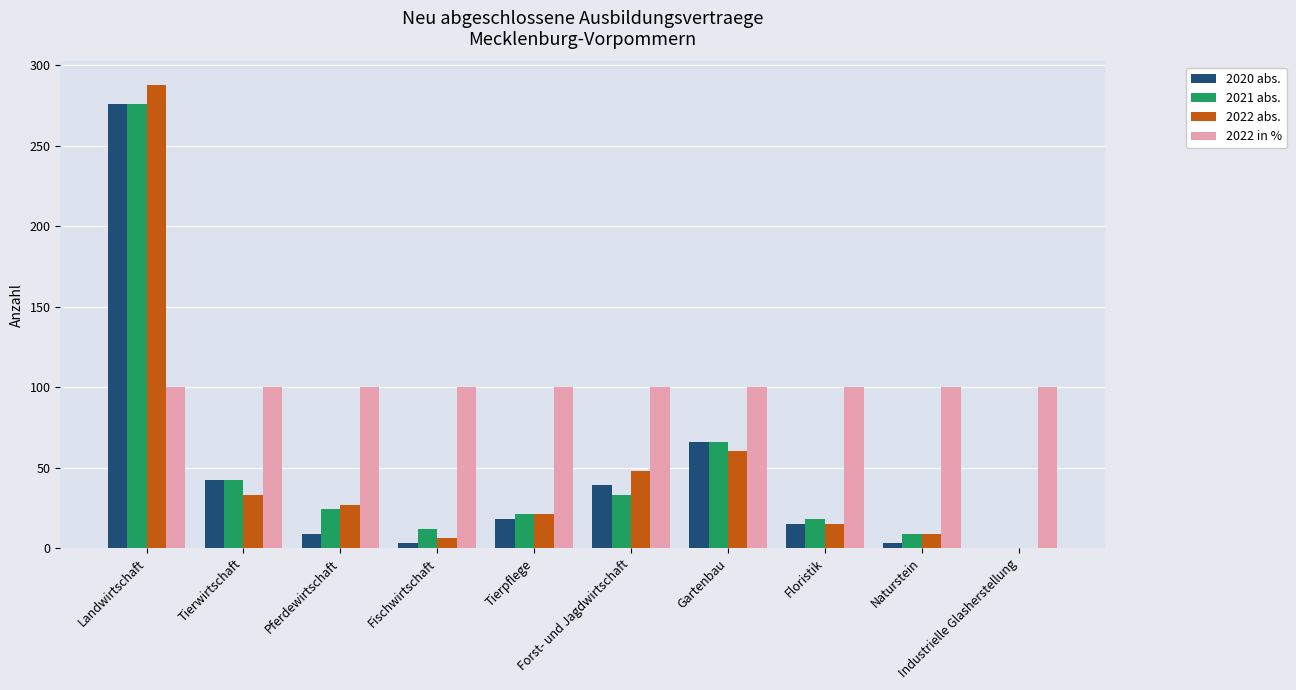

What is the sum of all 2020 abs. values?

471